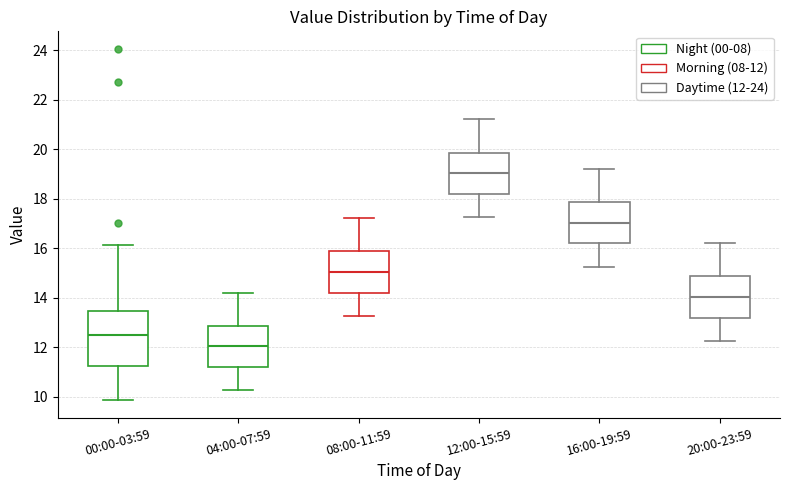

Which box is the tallest, from its lower edge to its upper edge?

00:00-03:59